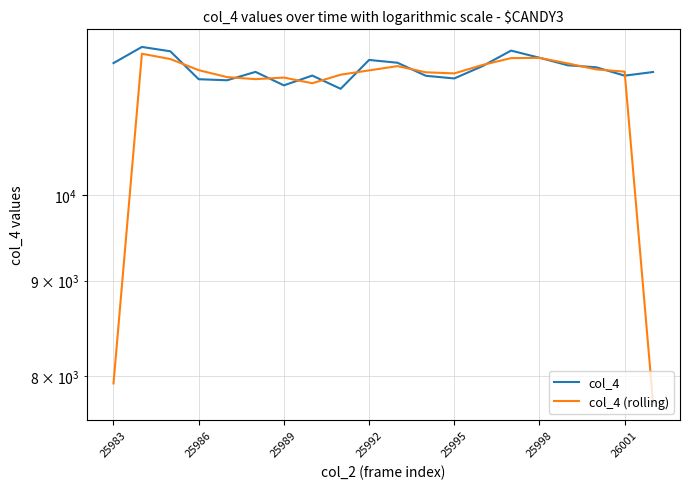

Is it true that col_4 (rolling) equals 6641.5 at 16?

False